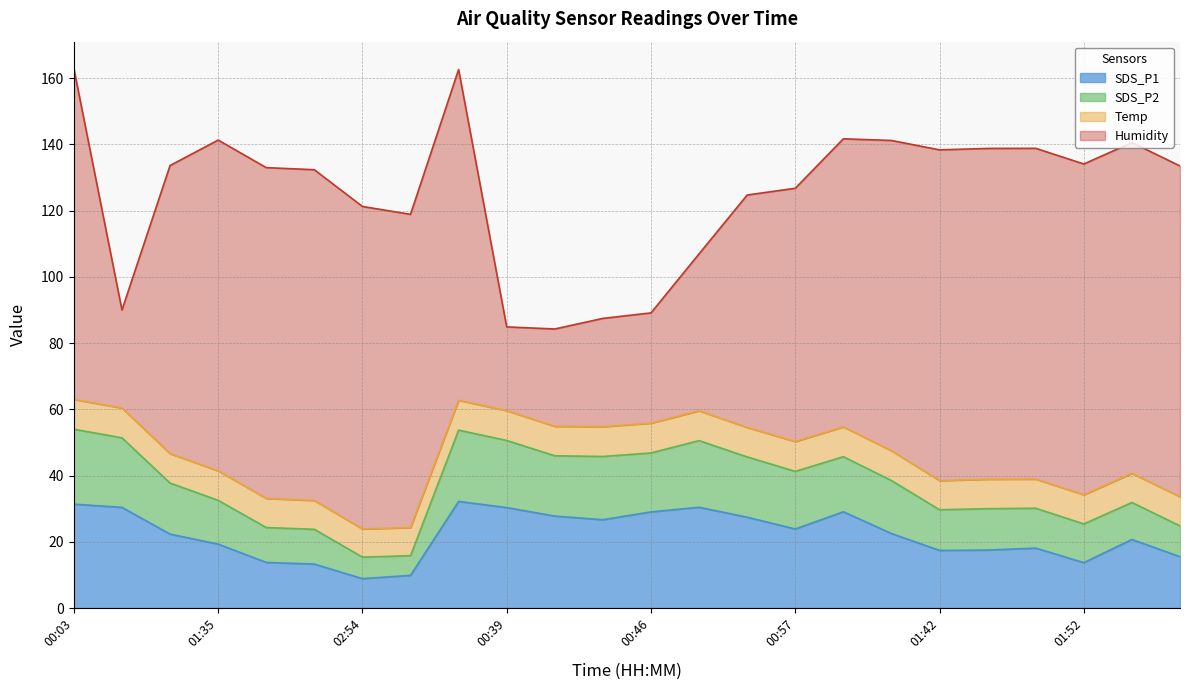

How many data points does each series have?

24